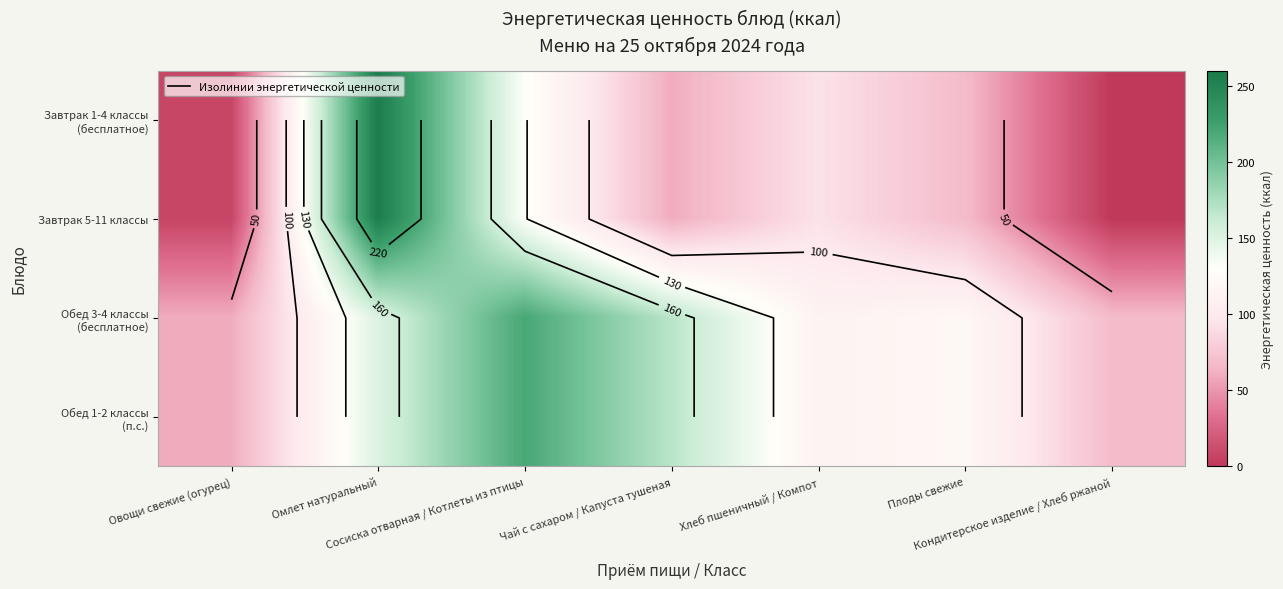

Is it true that Обед 3-4 классы (бесплатное) equals 106.1 at Овощи свежие (огурец)?

False